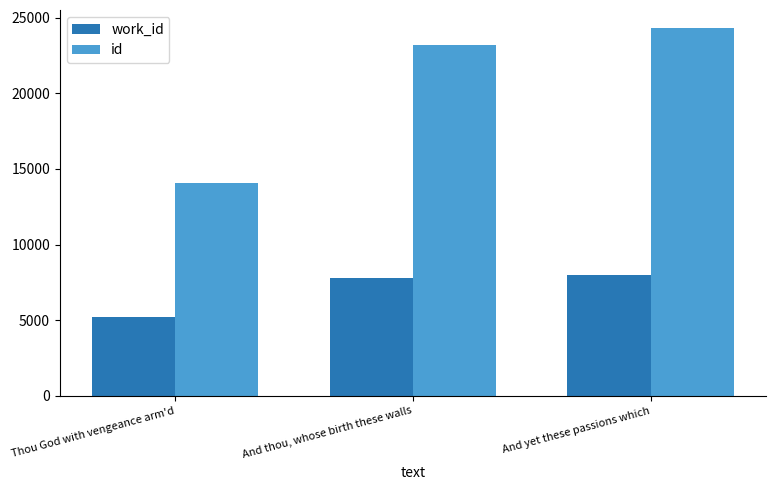

What are all the series names shown in the legend?

work_id, id